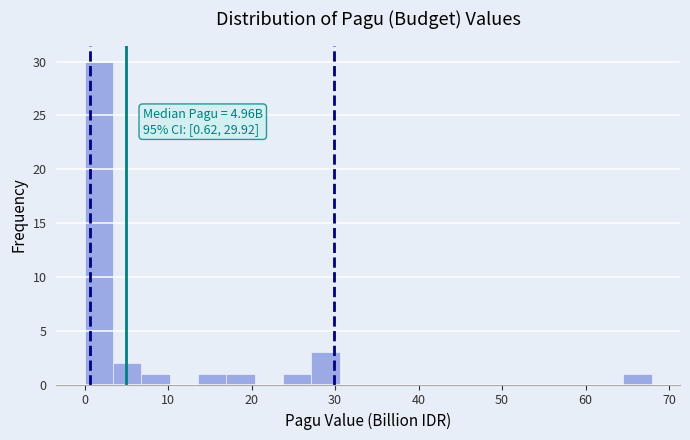

Around what value on the x-axis is the tallest bar? Give the approximate position of its centre, as read against the axis.

2